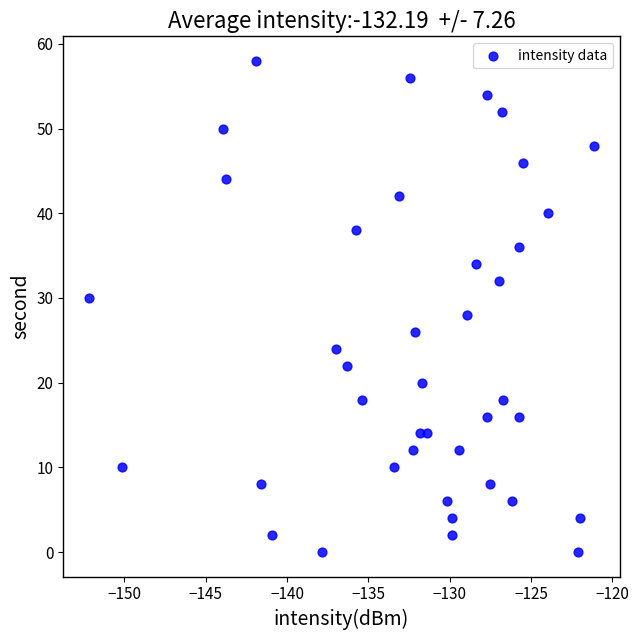

What is the range of Y values (max minus min)?

58